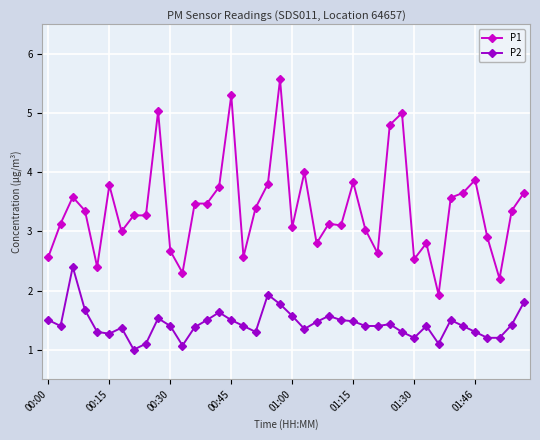

What is the maximum value for P1?

5.6